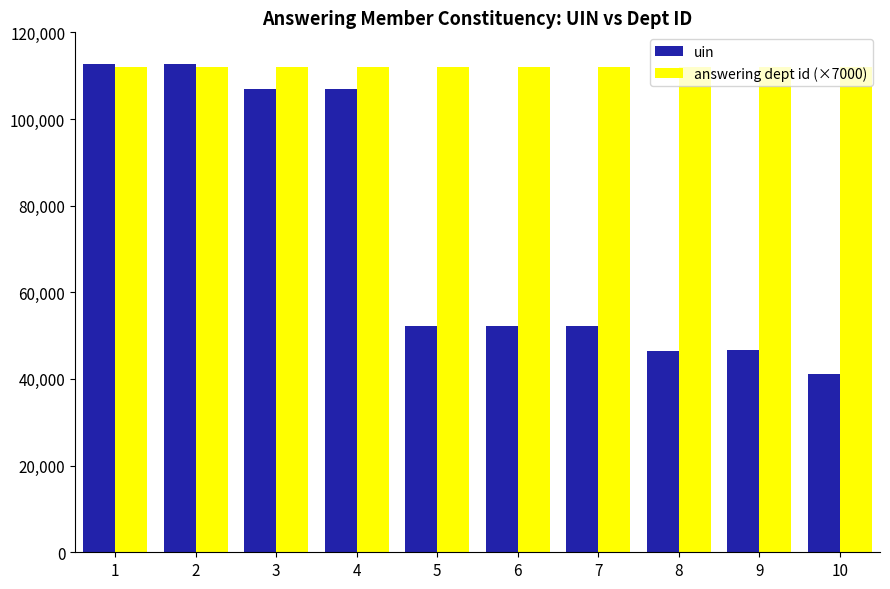

Where does the uin series first go above 52146?

1